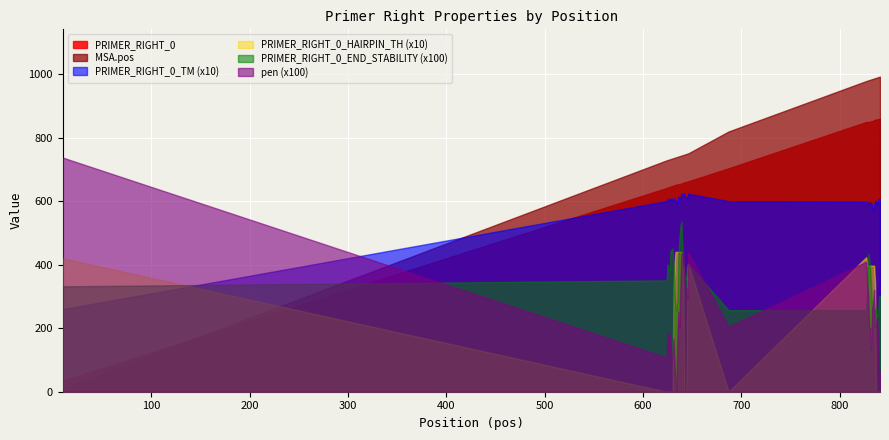

What is the difference between the PRIMER_RIGHT_0_HAIRPIN_TH values at 835 and 626?

39.7